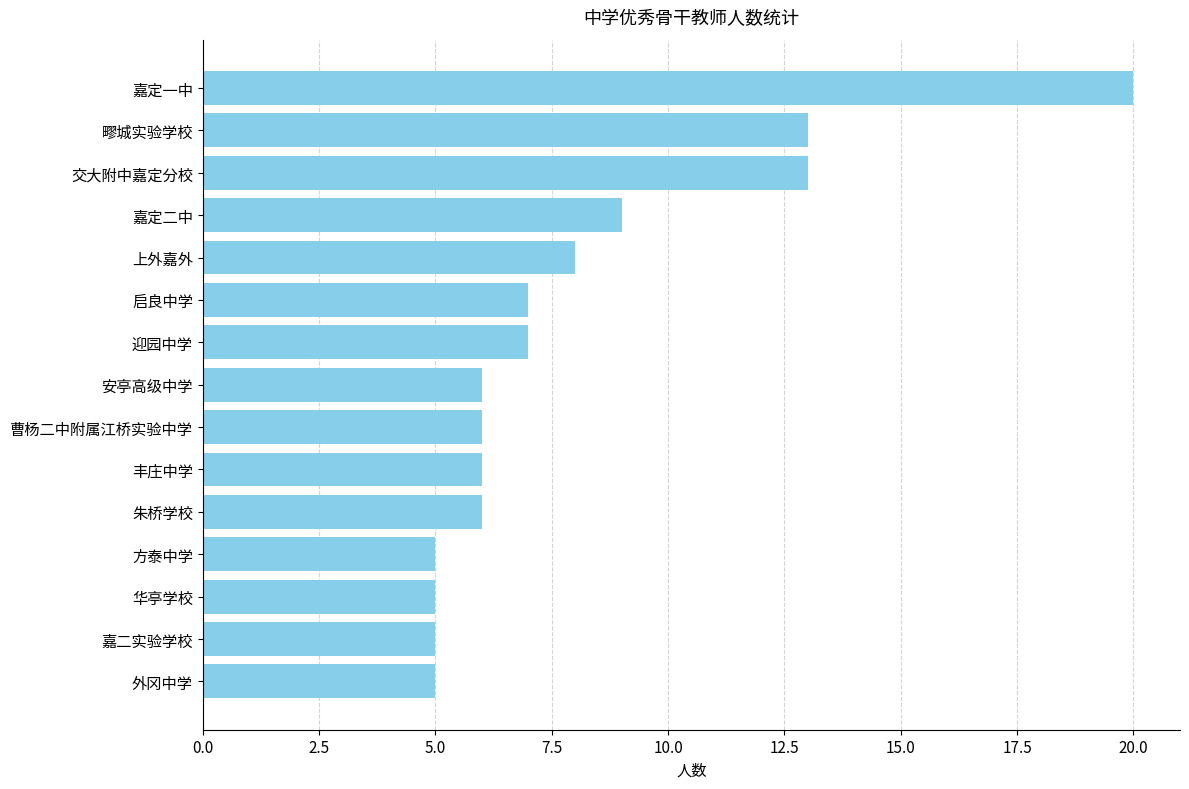

The chart shows a value of 1 at 方泰中学. True or false?

False